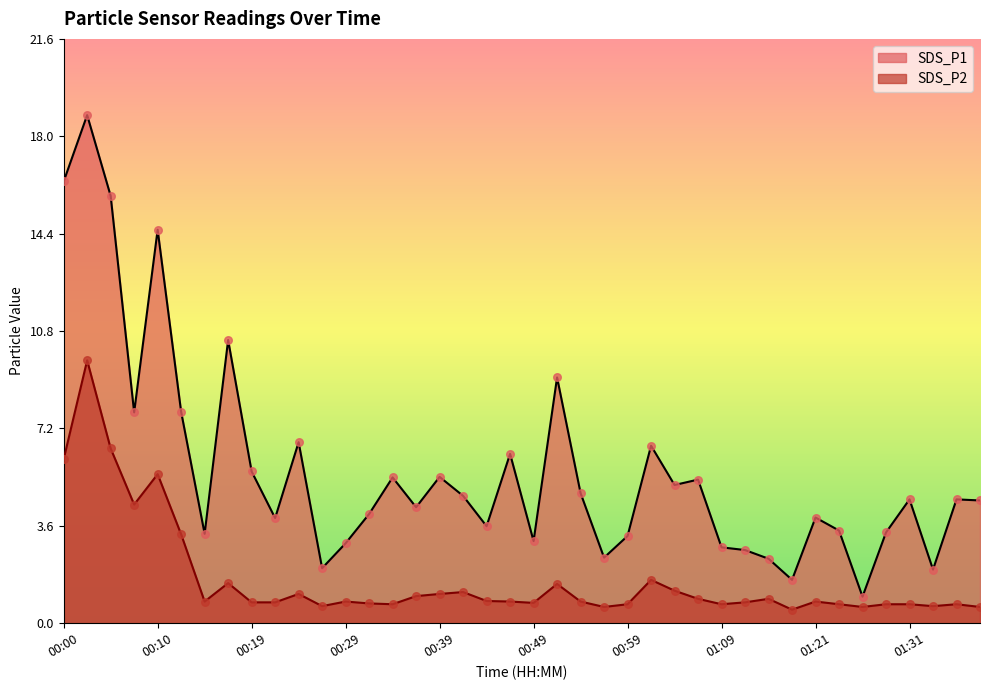

Which series reaches the maximum Y coordinate?

SDS_P1